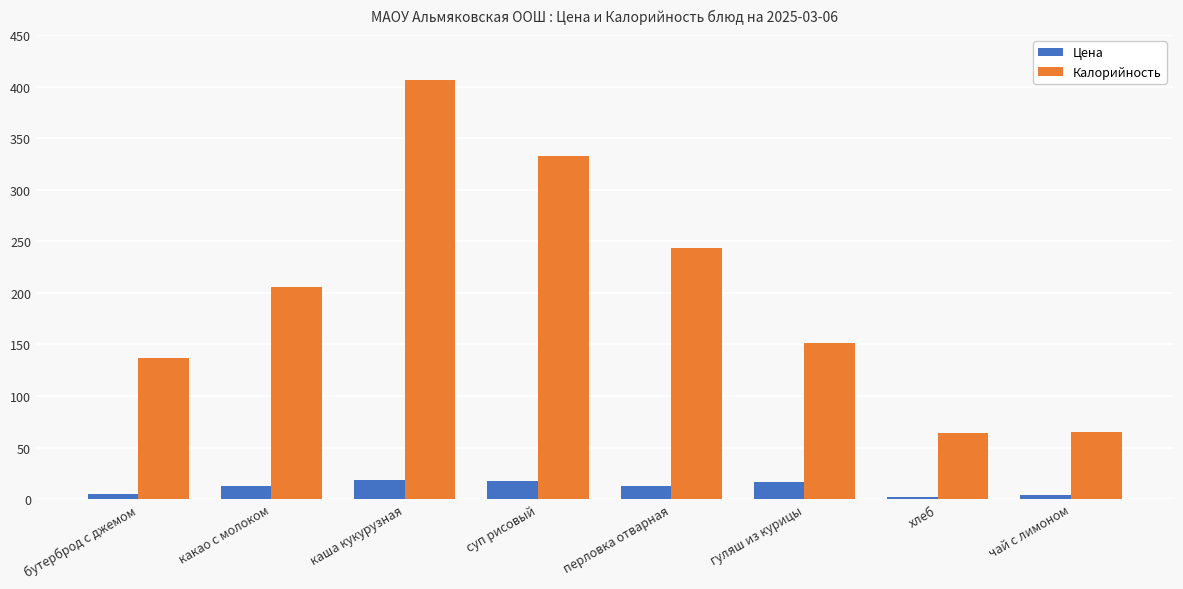

What is the sum of the Калорийность values at какао с молоком and каша кукурузная?

611.6